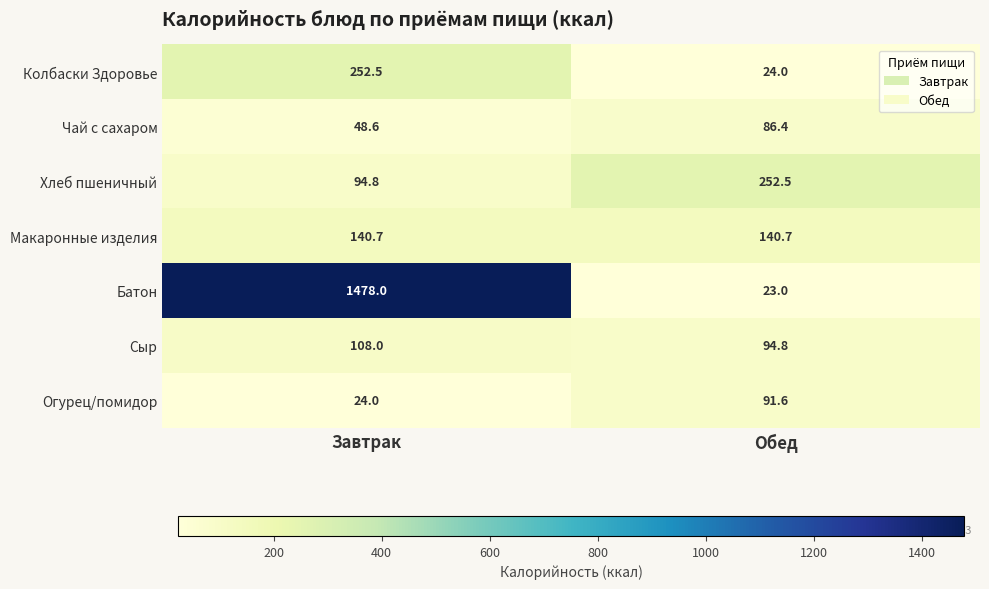

Which category has the highest value in the Сыр series?

Завтрак